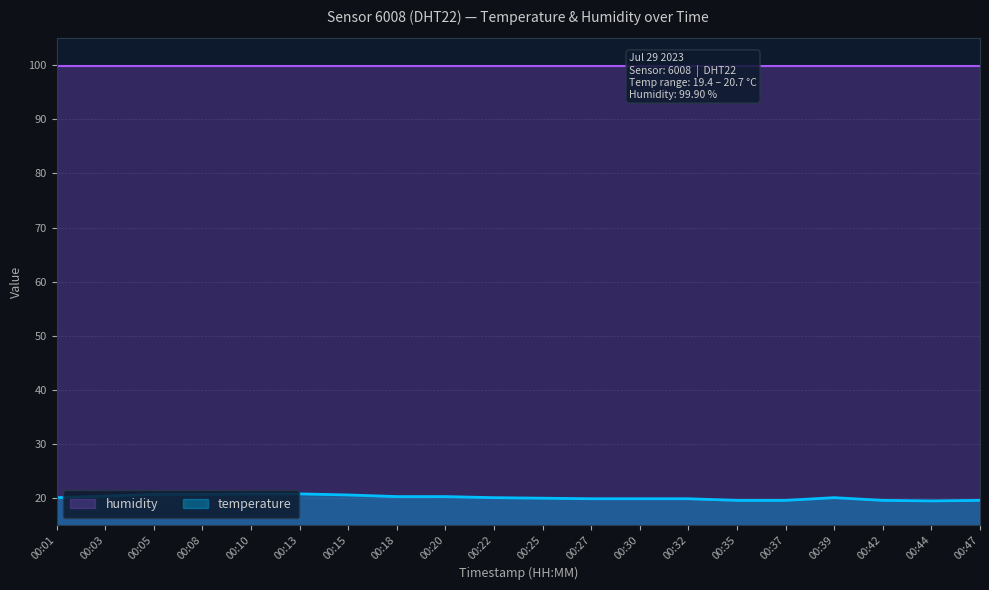

What is the approximate value at 00:30?

19.8